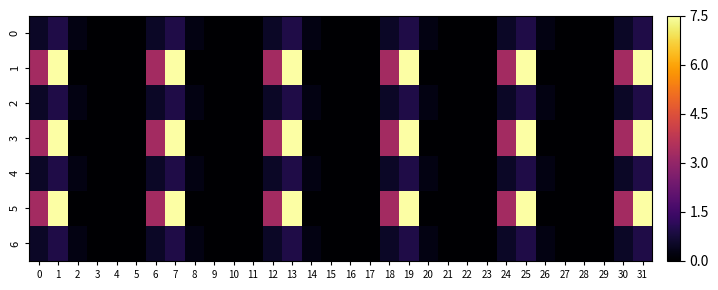

Count the number of data series in this chart.

7